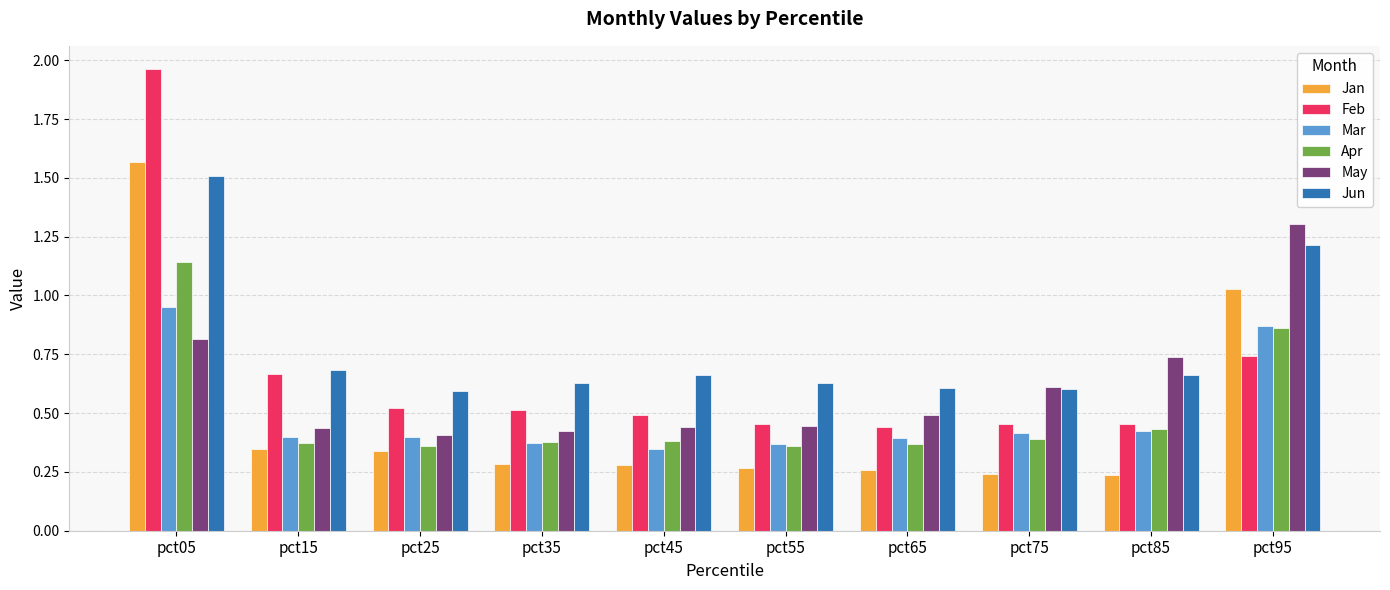

Between pct35 and pct85, which series saw the biggest shift?

May